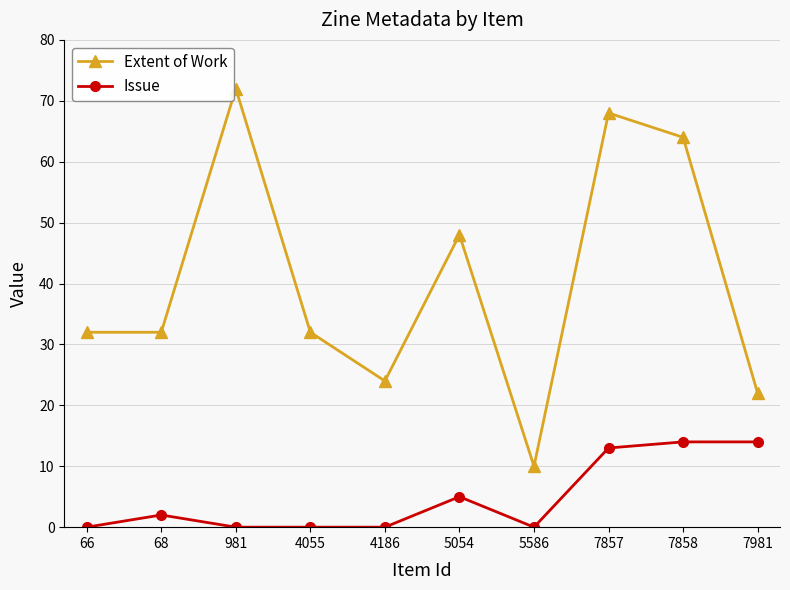

What is the maximum value for Extent of Work?

72